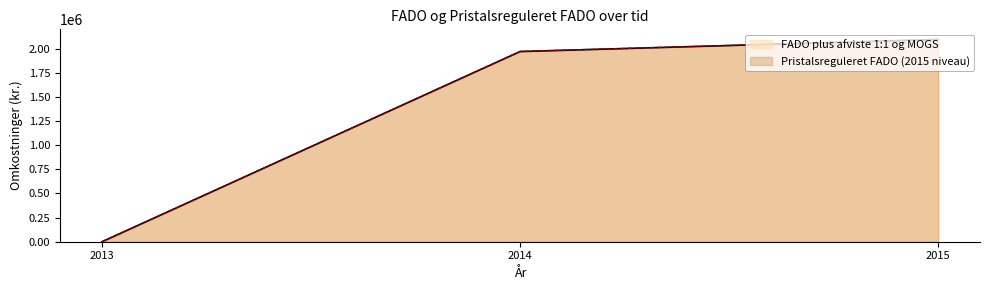

How many lines are shown in the chart?

2